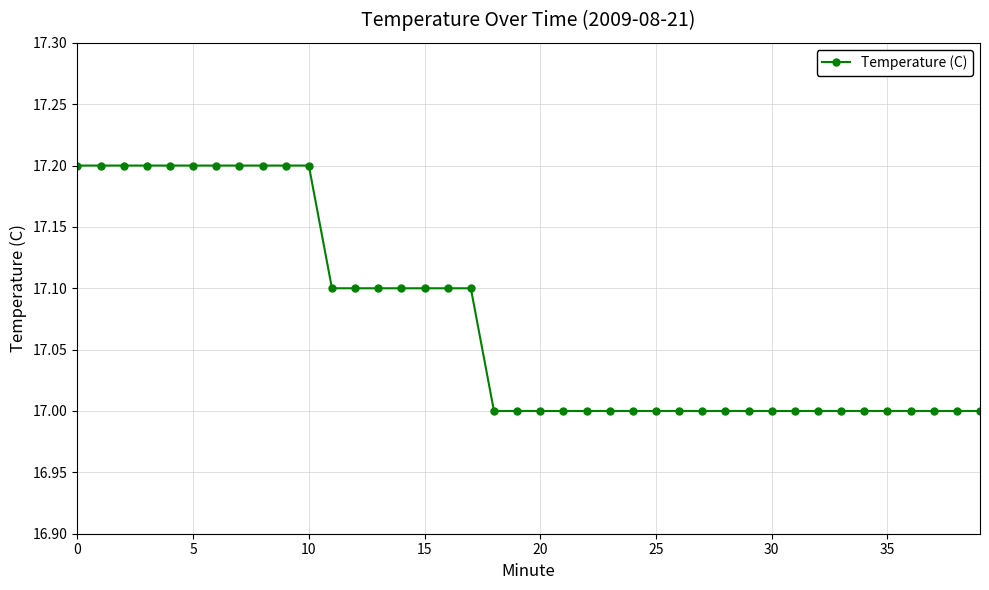

What is the average value?

17.1